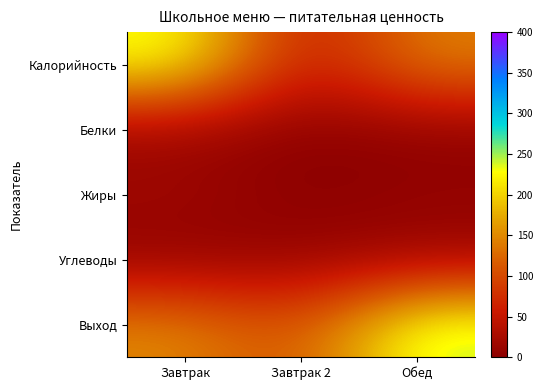

Which series has the largest range (max minus min)?

Калорийность